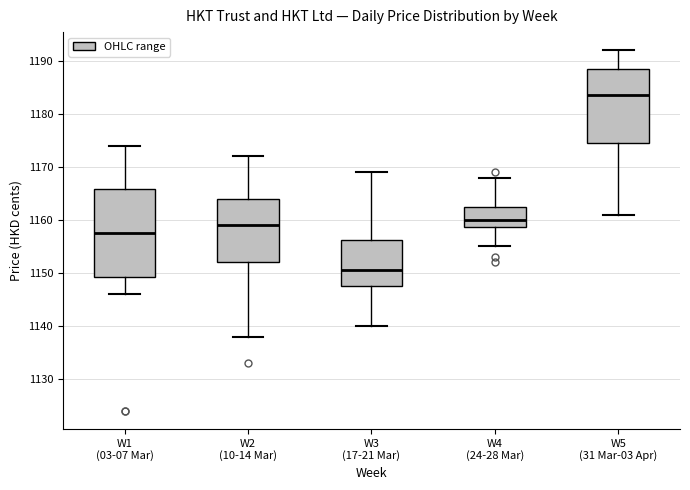

Reading left to right, transcribe this box plot: for each box, give where its median line is, the range the box spans, and where its two whiskers end, as read against the y-axis. The values are not printed on the chart, so give them approximately, as read against the axis.

W1 (03-07 Mar): median 1158, box 1149 to 1166, whiskers 1146 to 1174
W2 (10-14 Mar): median 1159, box 1152 to 1164, whiskers 1138 to 1172
W3 (17-21 Mar): median 1151, box 1148 to 1156, whiskers 1140 to 1169
W4 (24-28 Mar): median 1160, box 1159 to 1163, whiskers 1155 to 1168
W5 (31 Mar-03 Apr): median 1184, box 1175 to 1189, whiskers 1161 to 1192